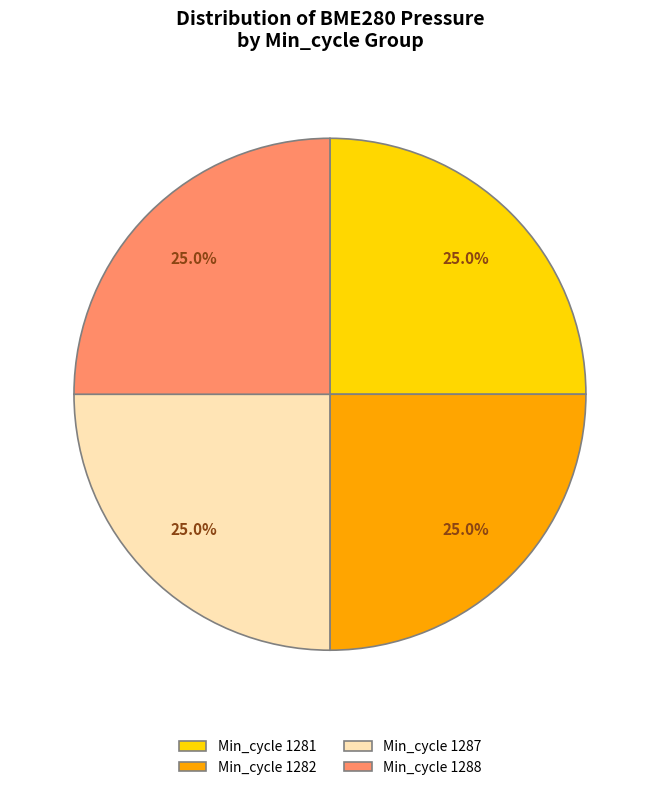

To the nearest percent, what is the average slice percentage?

25%